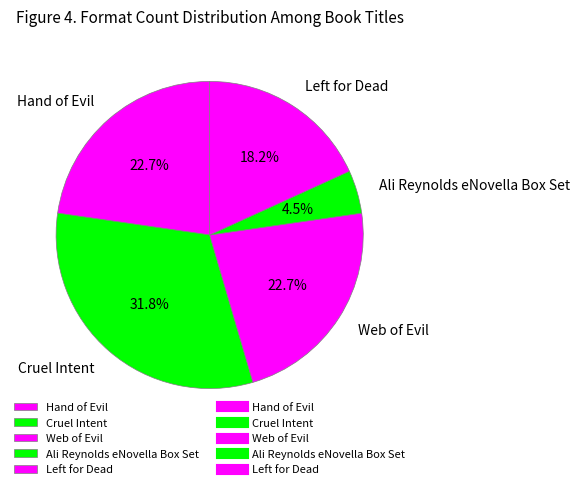

To the nearest percent, what is the combined percentage of Hand of Evil and Cruel Intent?

55%